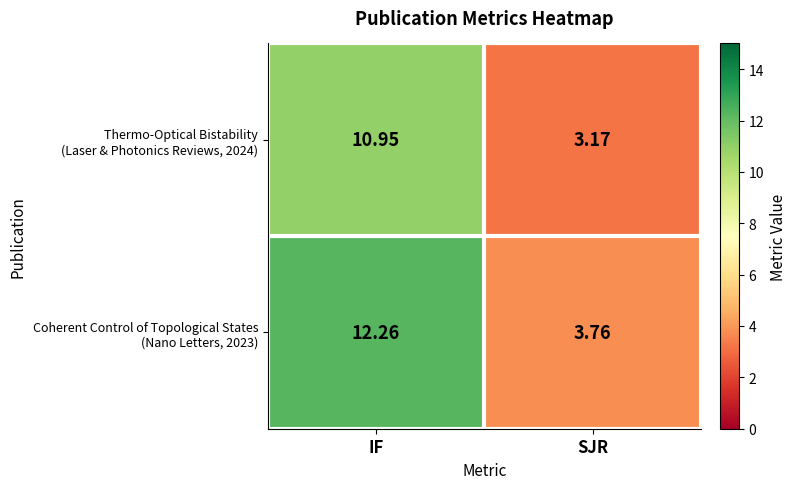

Count the number of data series in this chart.

2